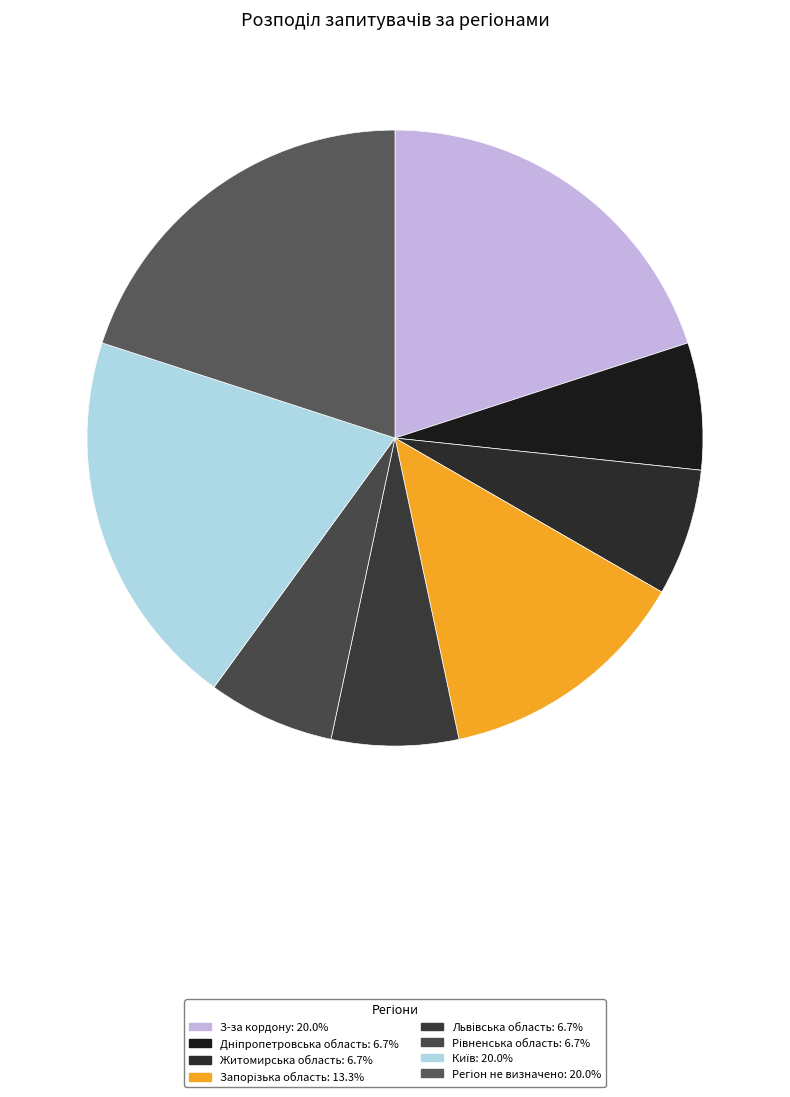

How many segments does this pie chart have?

8